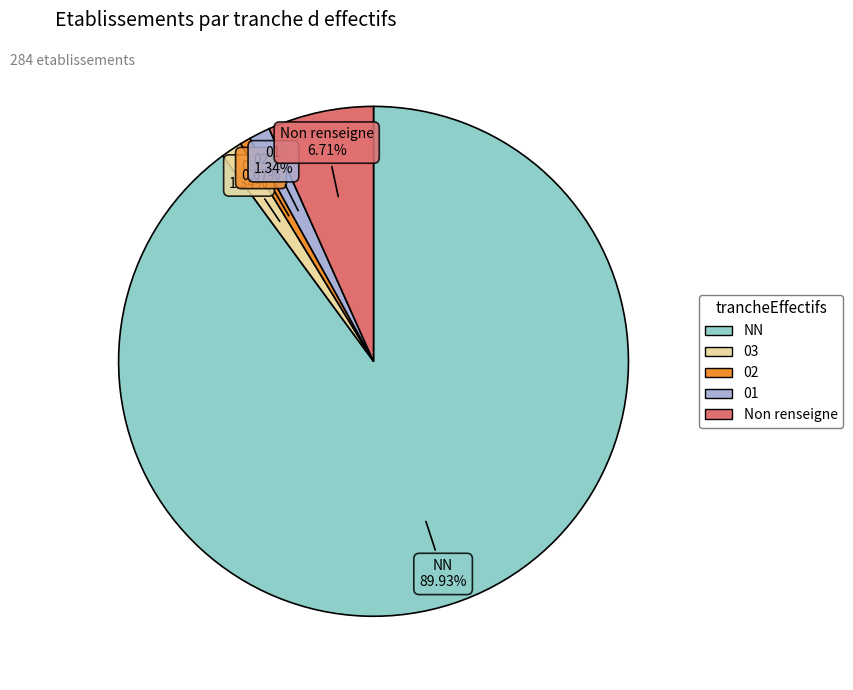

Is there any slice that represents more than half of the pie?

Yes